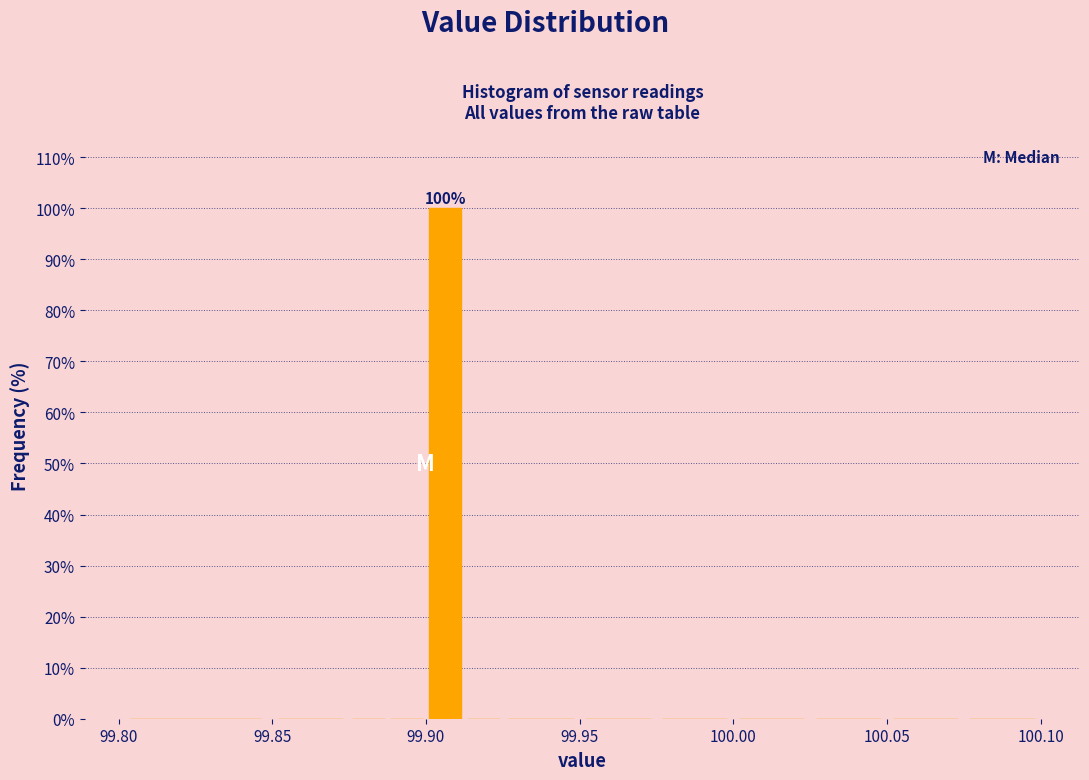

Read against the x-axis, roughly where is the centre of the tallest bar?

99.905